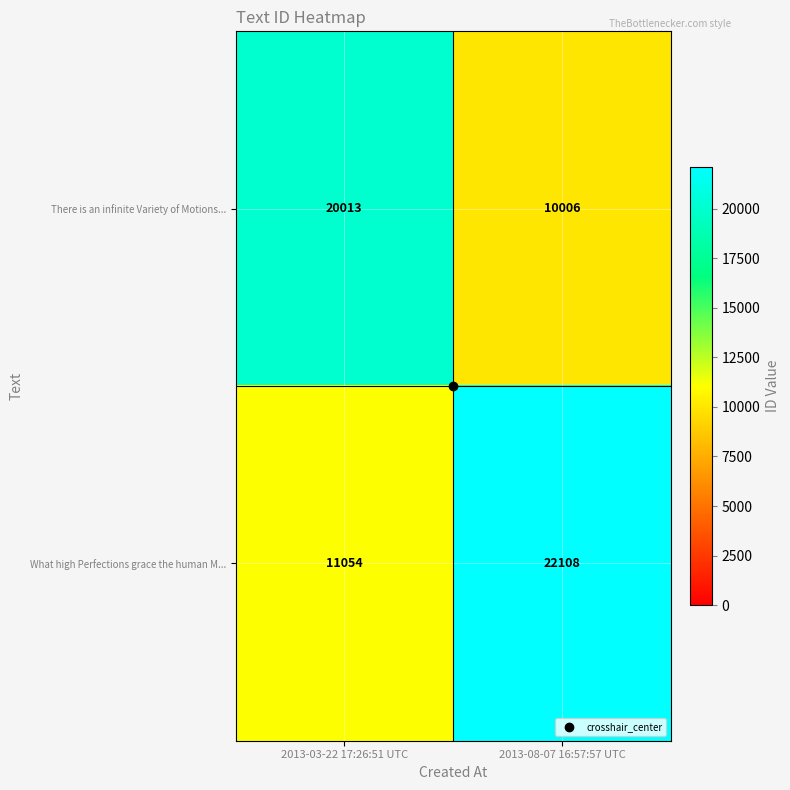

The value of There is an infinite Variety of Motions... at 2013-08-07 16:57:57 UTC is 15860. True or false?

False